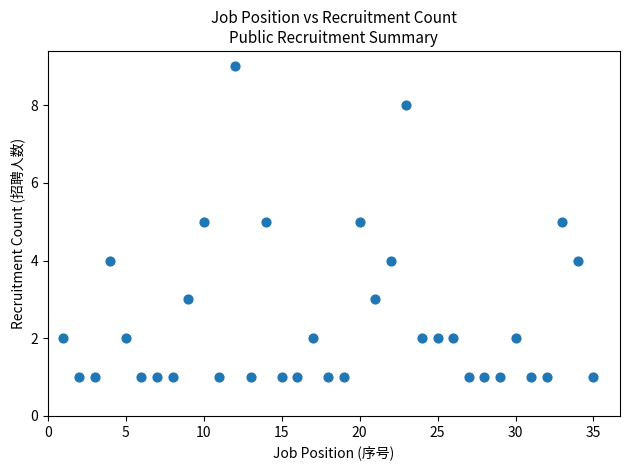

What is the range of Y values (max minus min)?

8